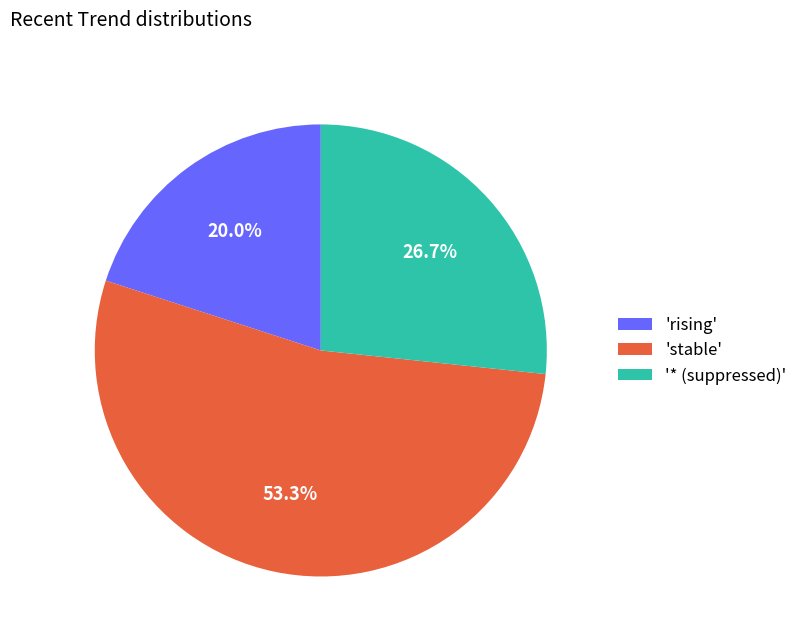

Which has a higher value, '* (suppressed)' or 'stable'?

'stable'